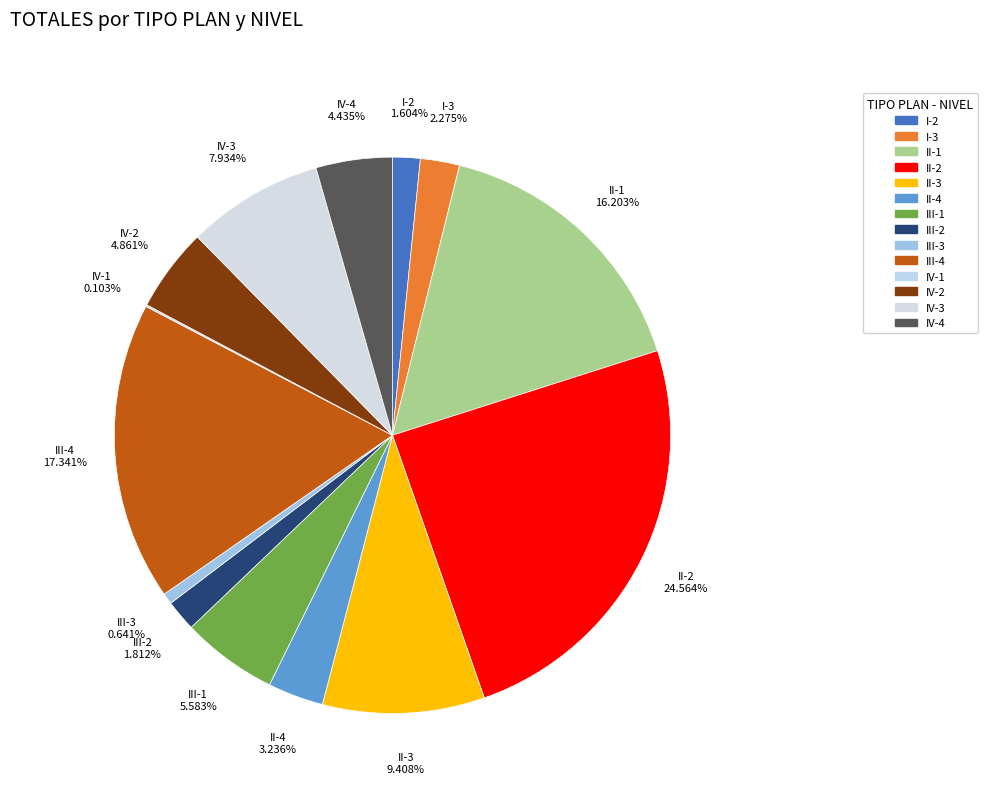

To the nearest percent, what is the combined percentage of I-2 and II-3?

11%